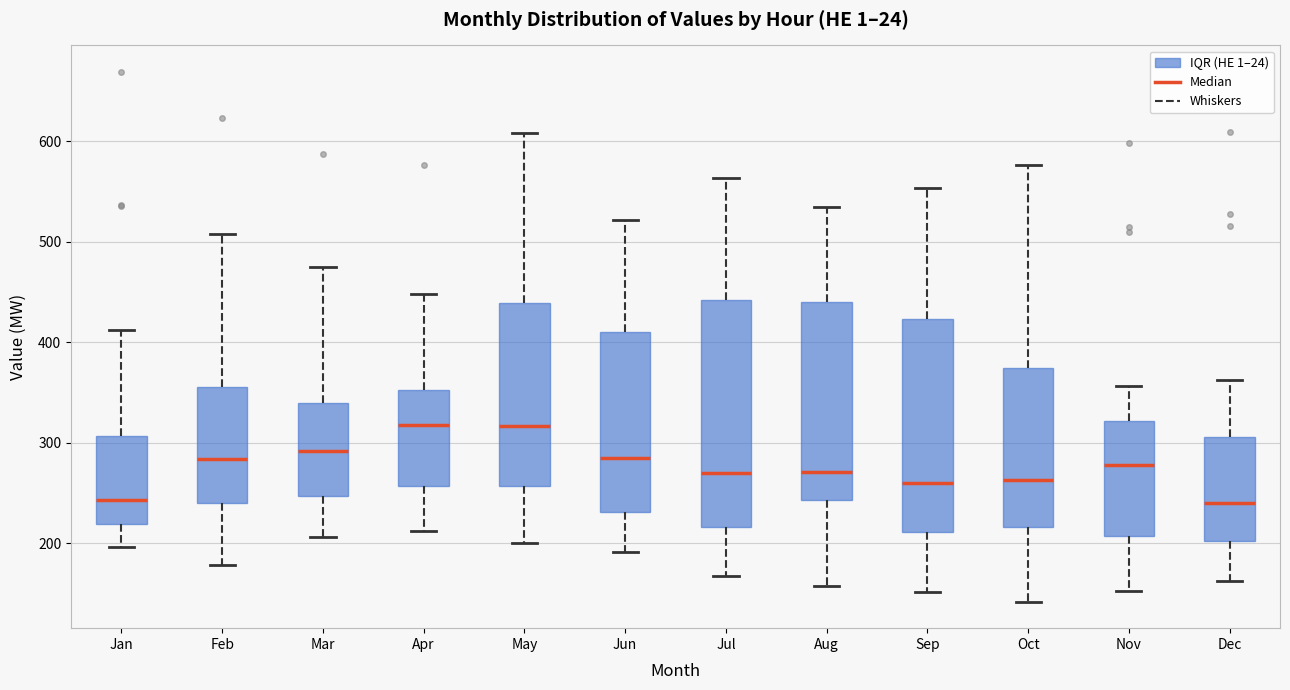

Reading left to right, transcribe this box plot: for each box, give where its median line is, the range the box spans, and where its two whiskers end, as read against the y-axis. The values are not printed on the chart, so give them approximately, as read against the axis.

Jan: median 240, box 220 to 310, whiskers 200 to 410
Feb: median 280, box 240 to 360, whiskers 180 to 510
Mar: median 290, box 250 to 340, whiskers 210 to 480
Apr: median 320, box 260 to 350, whiskers 210 to 450
May: median 320, box 260 to 440, whiskers 200 to 610
Jun: median 290, box 230 to 410, whiskers 190 to 520
Jul: median 270, box 220 to 440, whiskers 170 to 560
Aug: median 270, box 240 to 440, whiskers 160 to 540
Sep: median 260, box 210 to 420, whiskers 150 to 550
Oct: median 260, box 220 to 370, whiskers 140 to 580
Nov: median 280, box 210 to 320, whiskers 150 to 360
Dec: median 240, box 200 to 310, whiskers 160 to 360